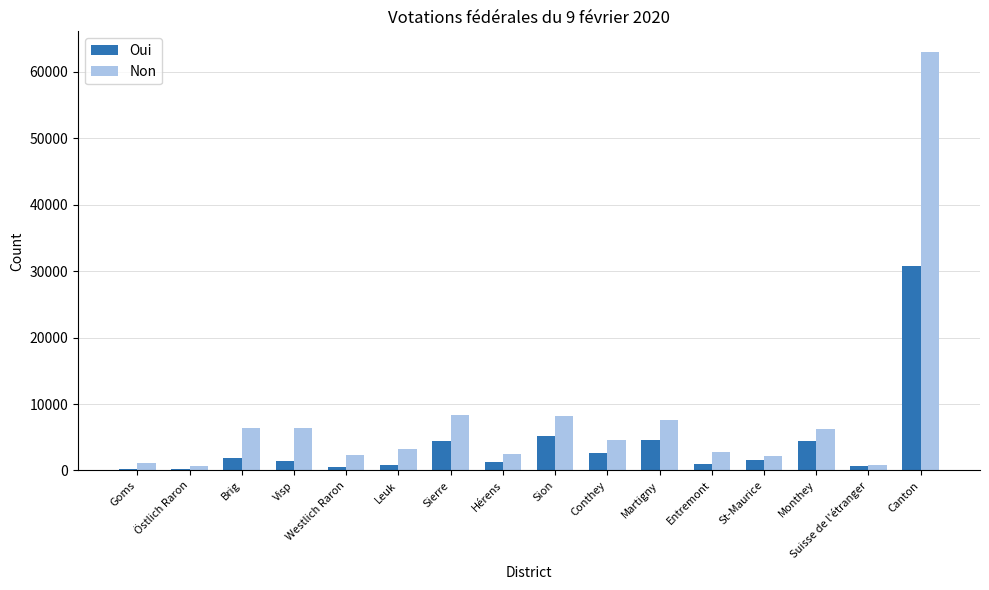

The value of Non at Conthey is 4642. True or false?

True